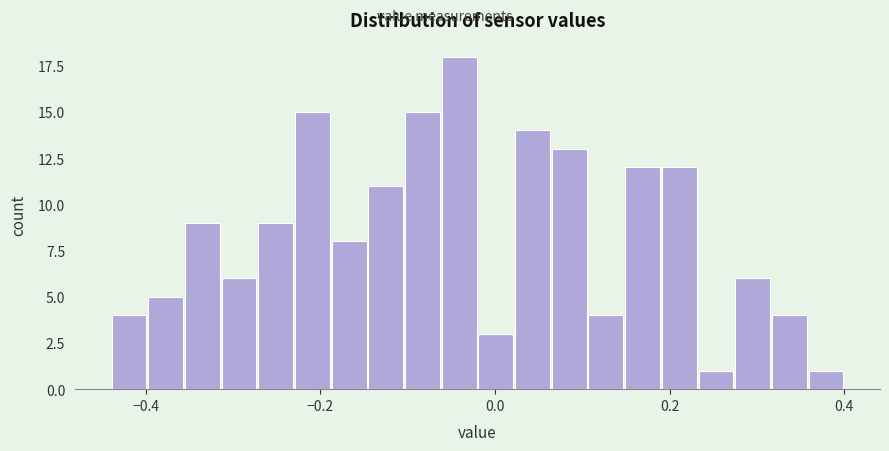

Read against the x-axis, roughly where is the centre of the tallest bar?

-0.04